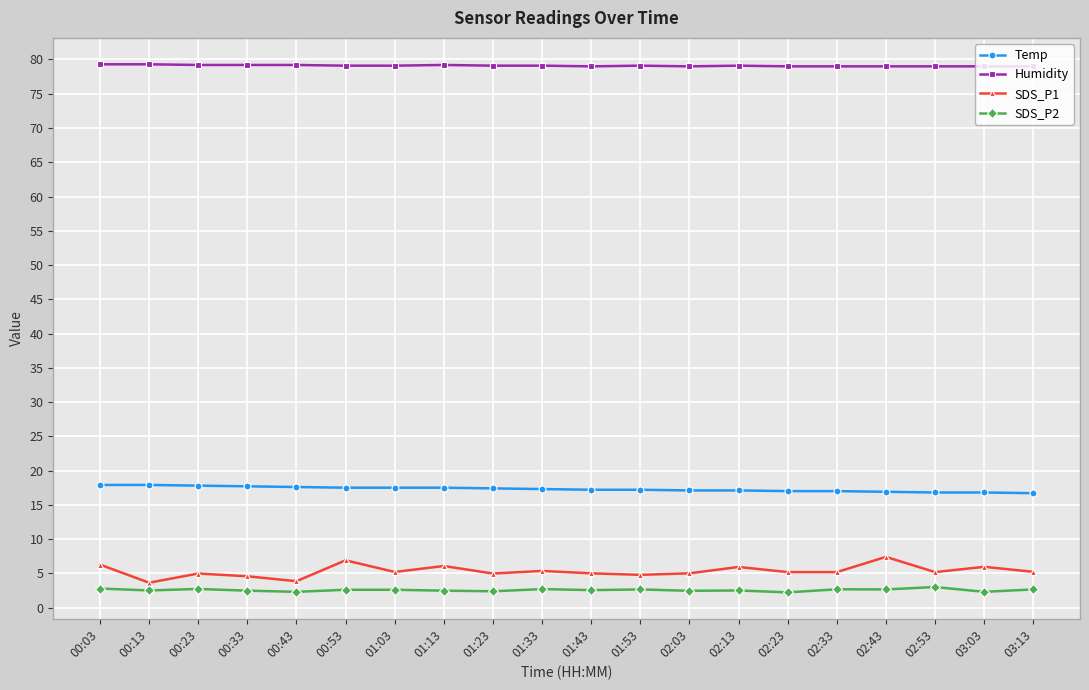

Is the value of Temp at 01:33 greater than the value of SDS_P1 at 03:03?

Yes